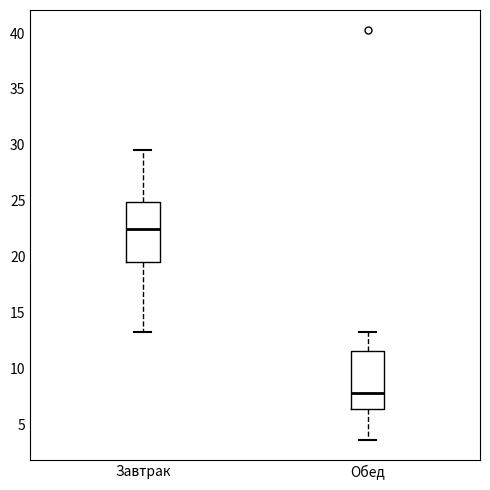

Where is the upper edge of the box for Завтрак on the y-axis? The values are not printed on the chart, so give them approximately, as read against the axis.

25.0